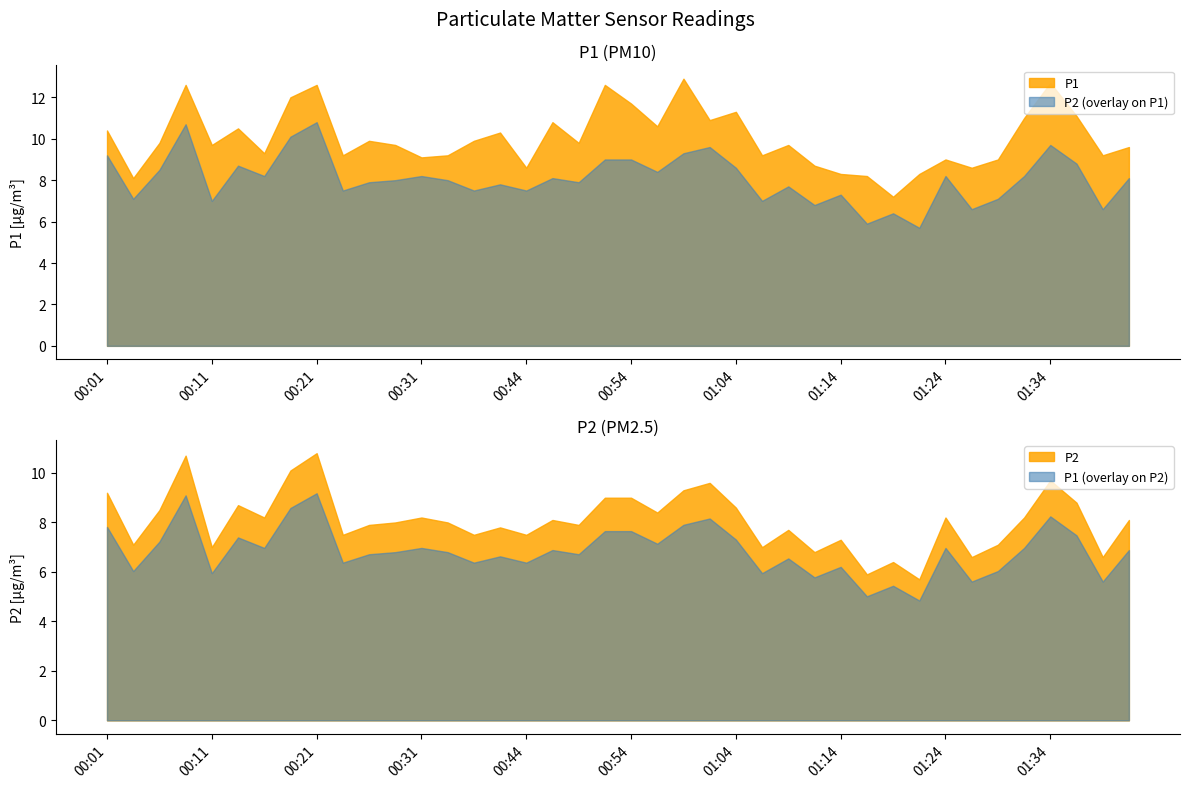

Rank the series by their maximum value, from highest to lowest.

P1, P2